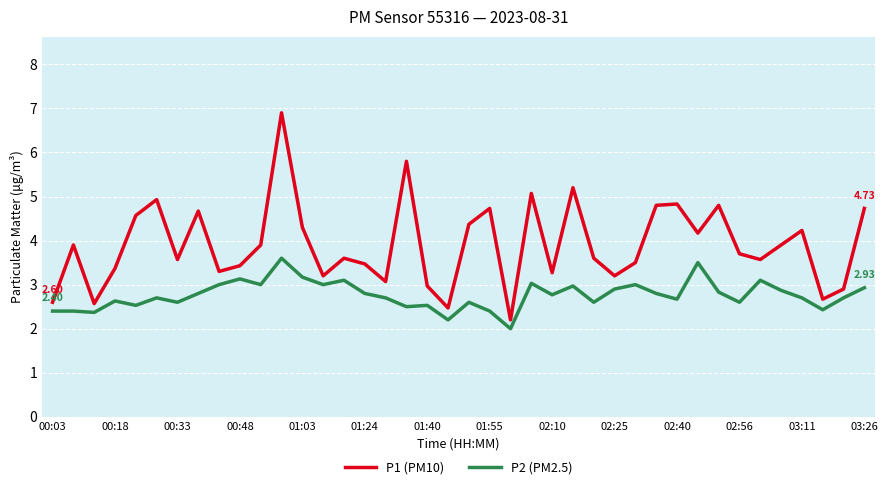

Which series has the largest range (max minus min)?

P1 (PM10)